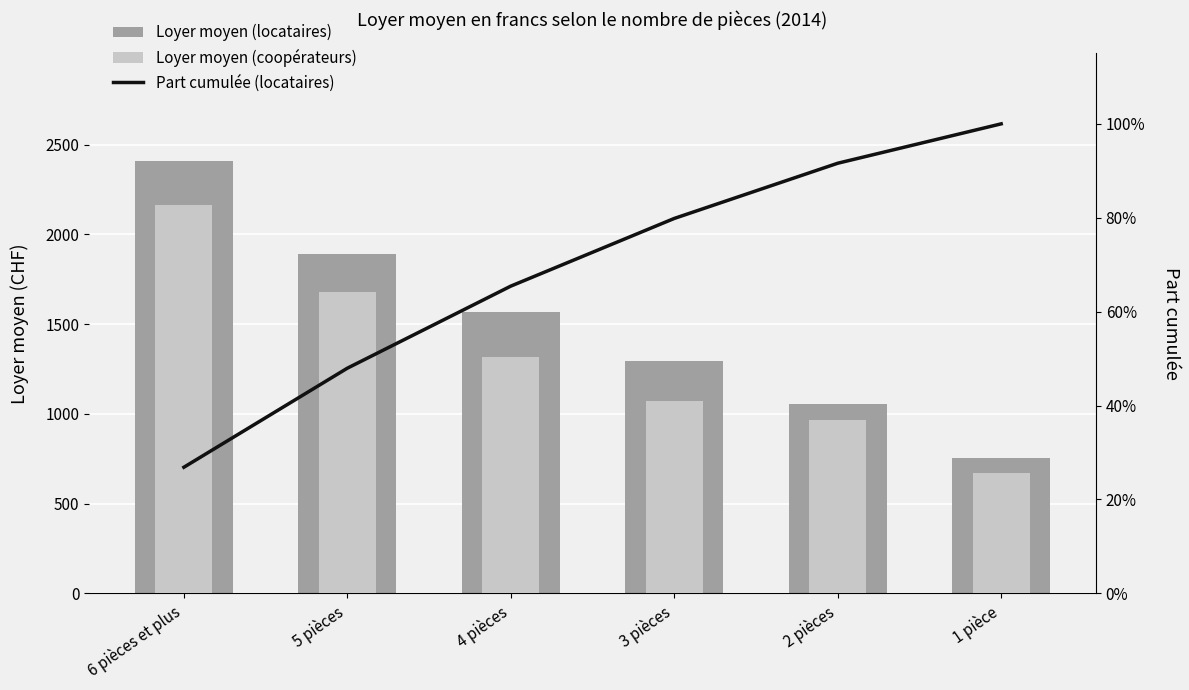

What is the average value of the Loyer moyen (locataires) series?

1493.8